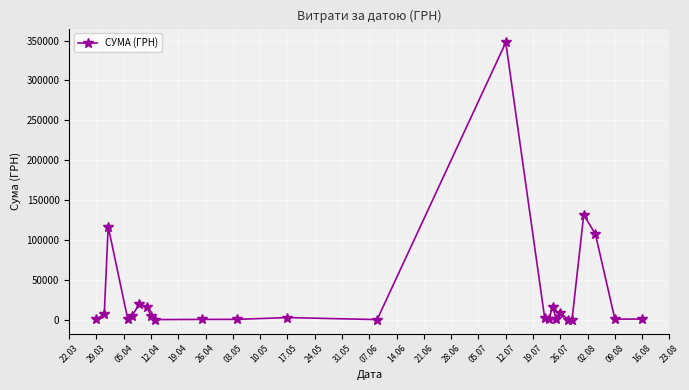

What is the value of the 6th point from the left?

19707.8